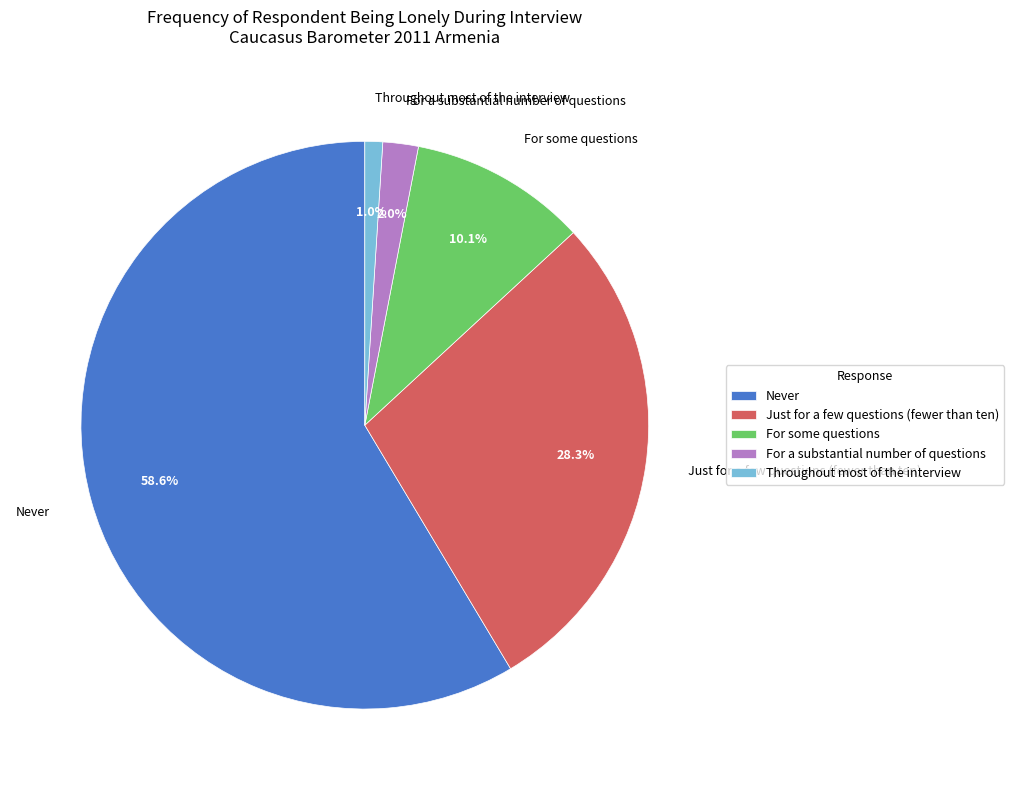

Is it true that For a substantial number of questions is 11% of the pie?

False